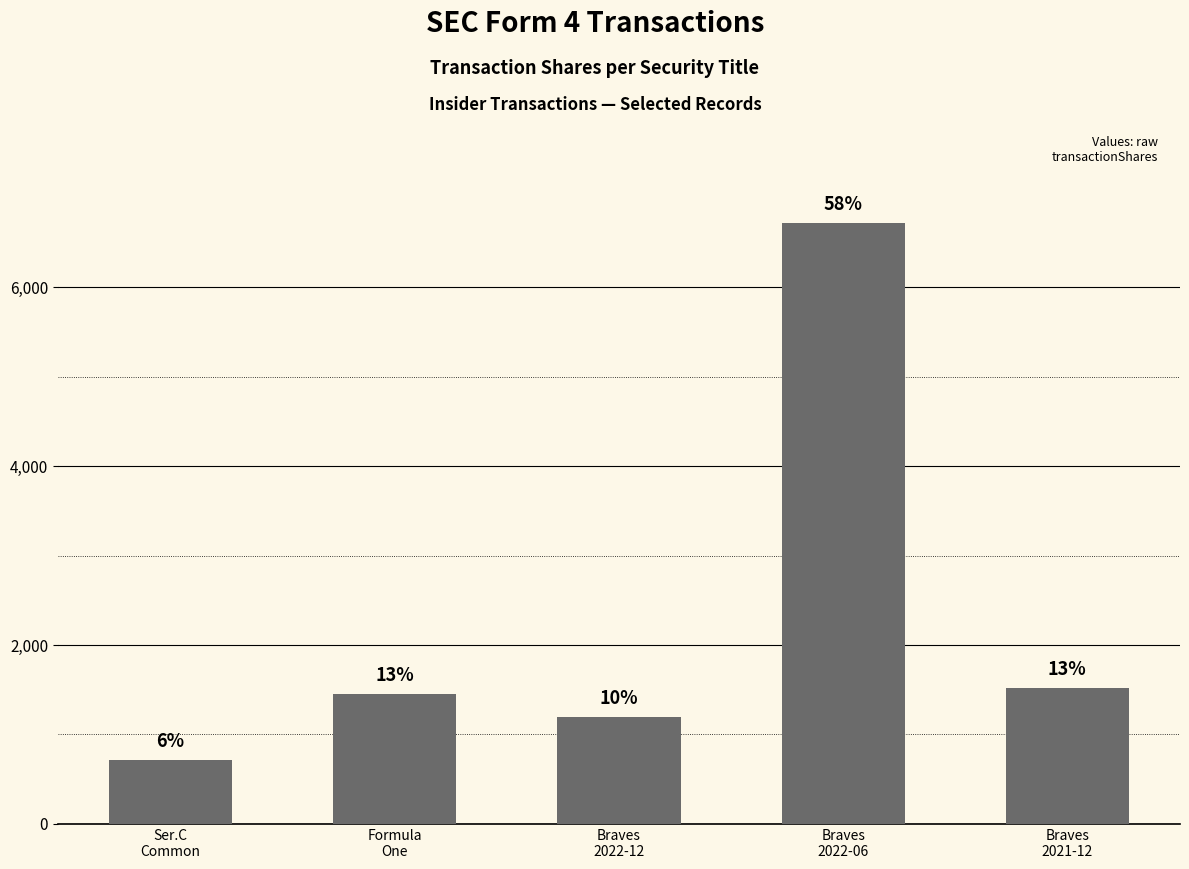

Between Formula
One and Braves
2022-06, which is larger?

Braves
2022-06